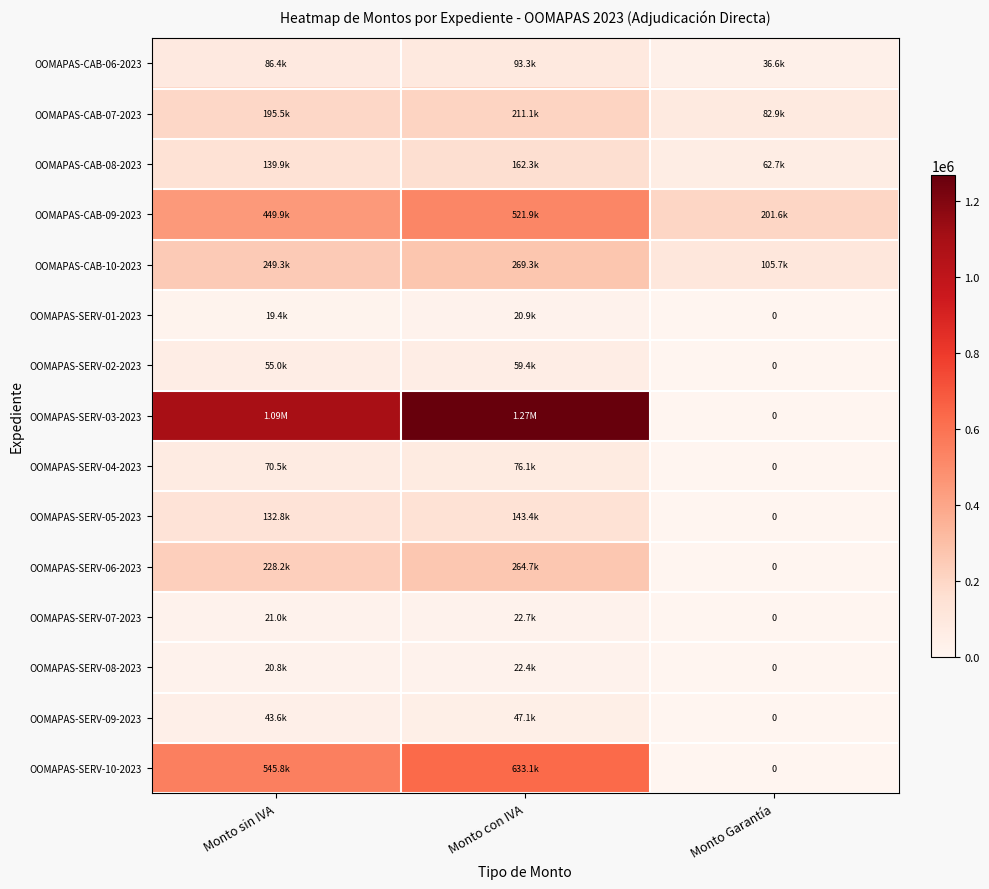

True or false: OOMAPAS-CAB-07-2023 has a value of 211133.0 at Monto con IVA.

True